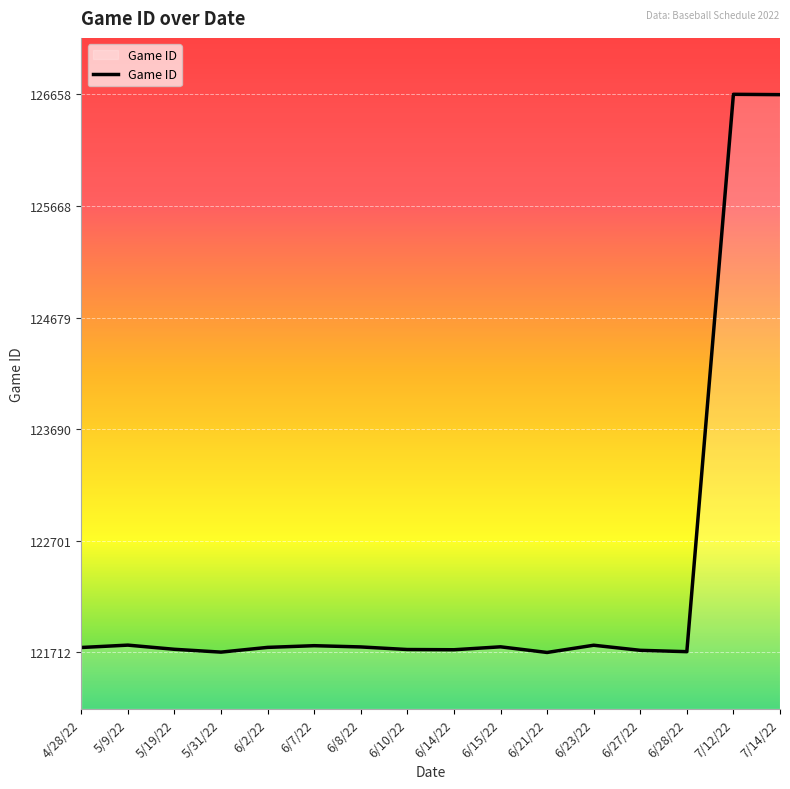

What is the greatest value displayed?

126658